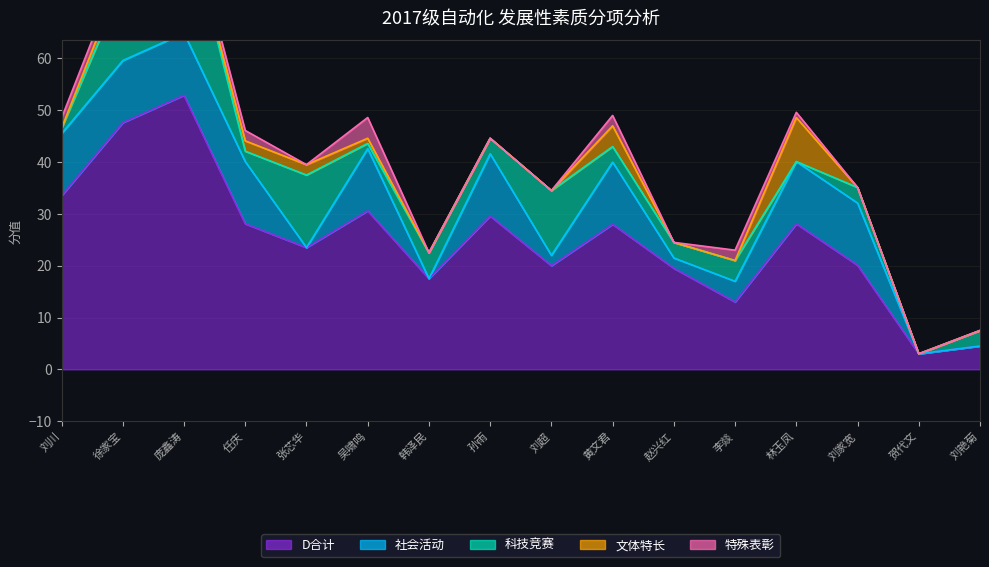

The value of 社会活动 at 10 is 7.6. True or false?

False